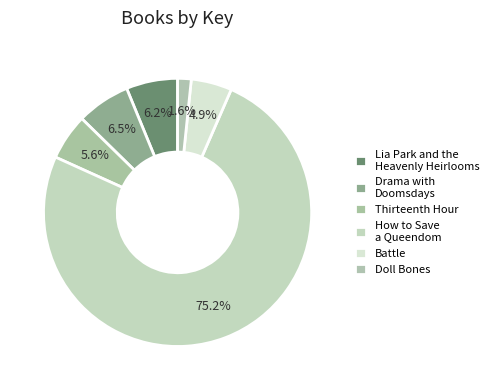

How many segments does this pie chart have?

6